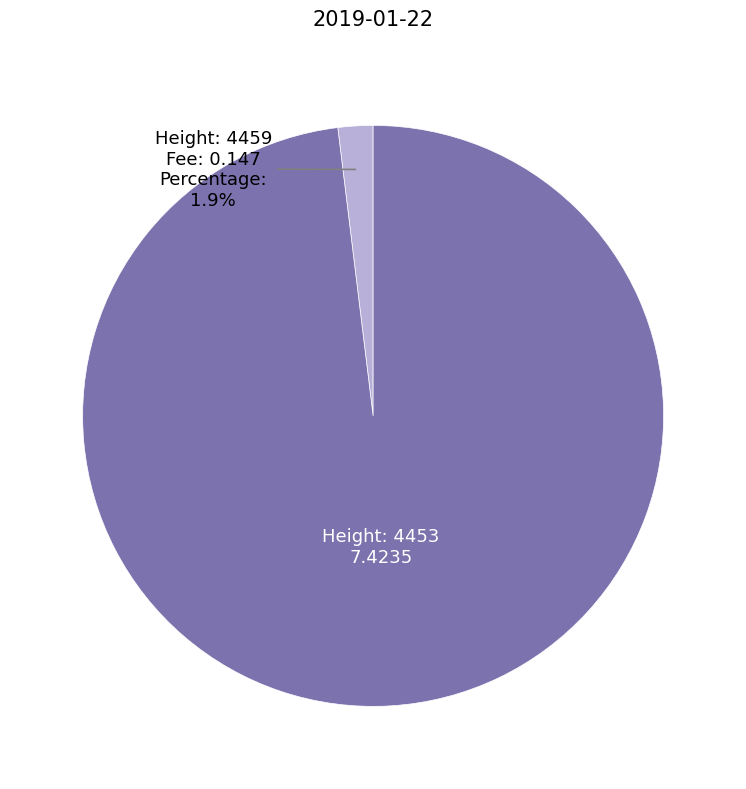

Is there any slice that represents more than half of the pie?

Yes